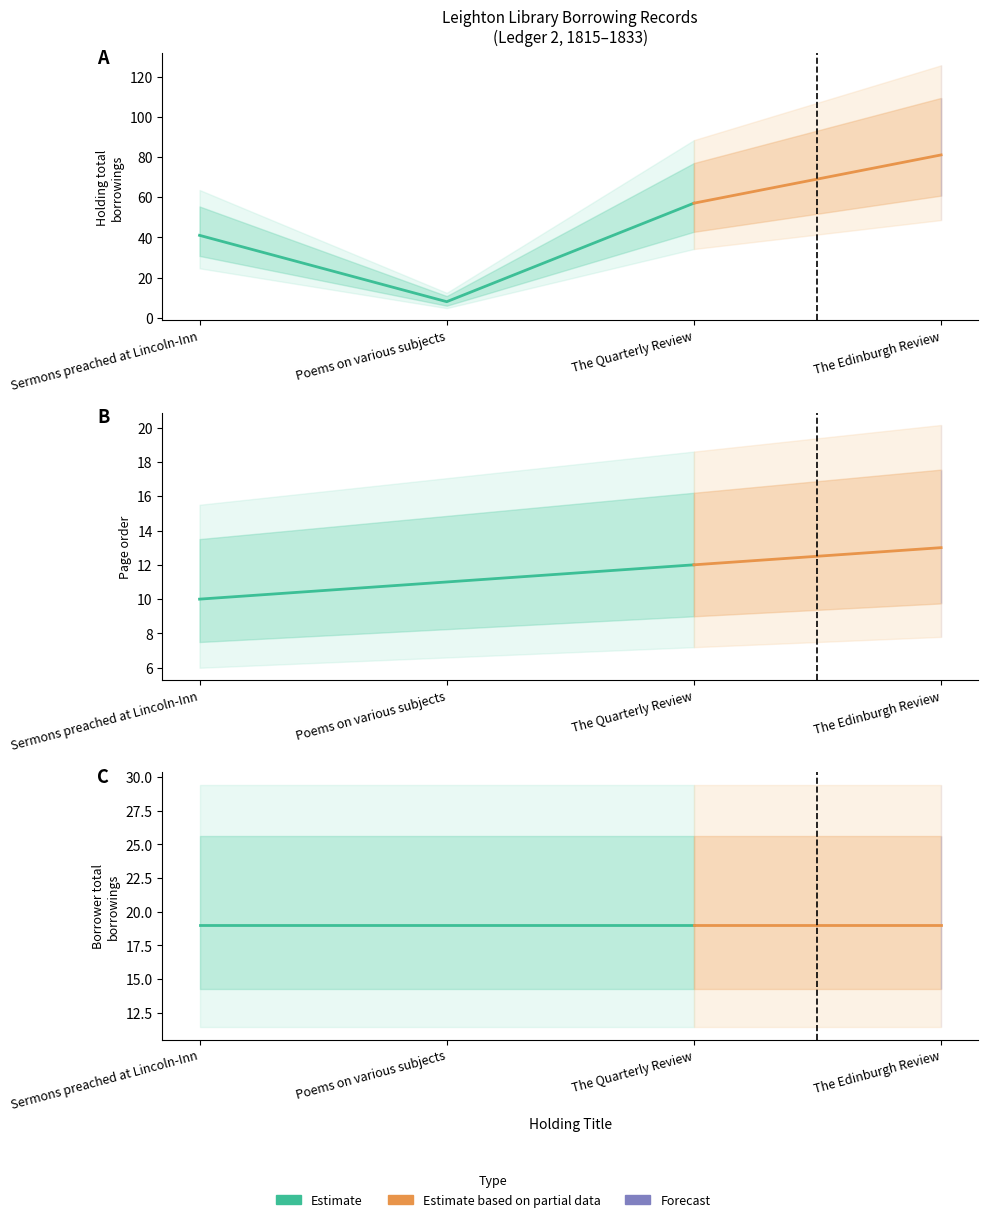

Which series changed the most between Sermons preached at Lincoln-Inn and The Edinburgh Review?

Holding totalborrowings